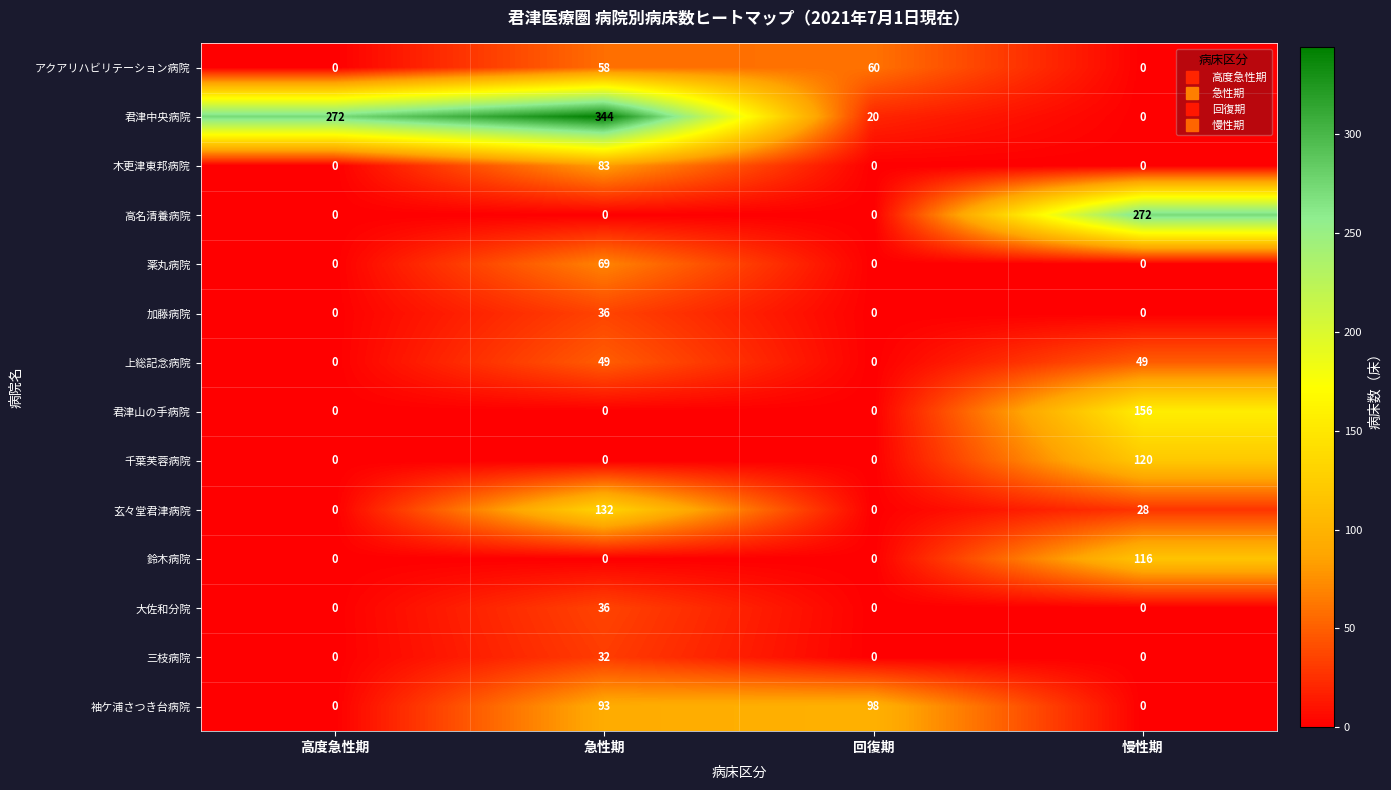

Between 急性期 and 回復期, which series saw the biggest shift?

君津中央病院